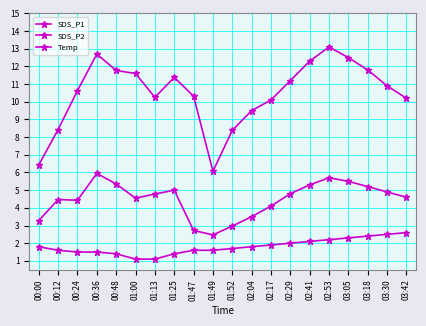

How many data points in SDS_P2 are less than 4?

5